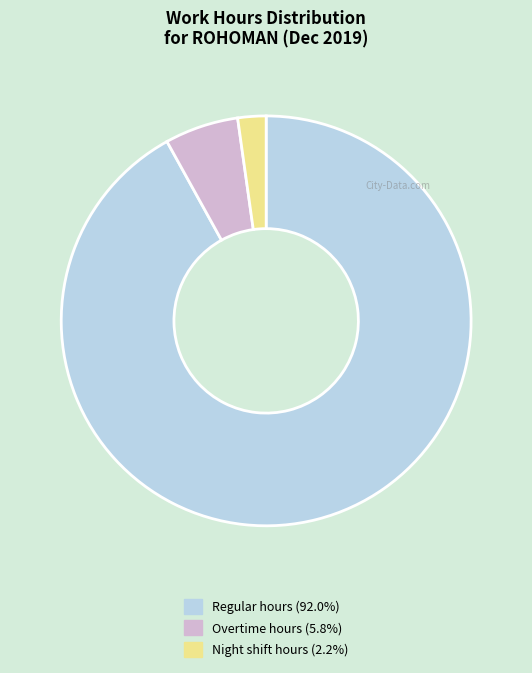

Does any single category account for the majority?

Yes